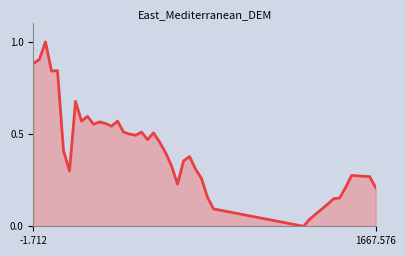

What is the maximum value shown in the chart?

1.0